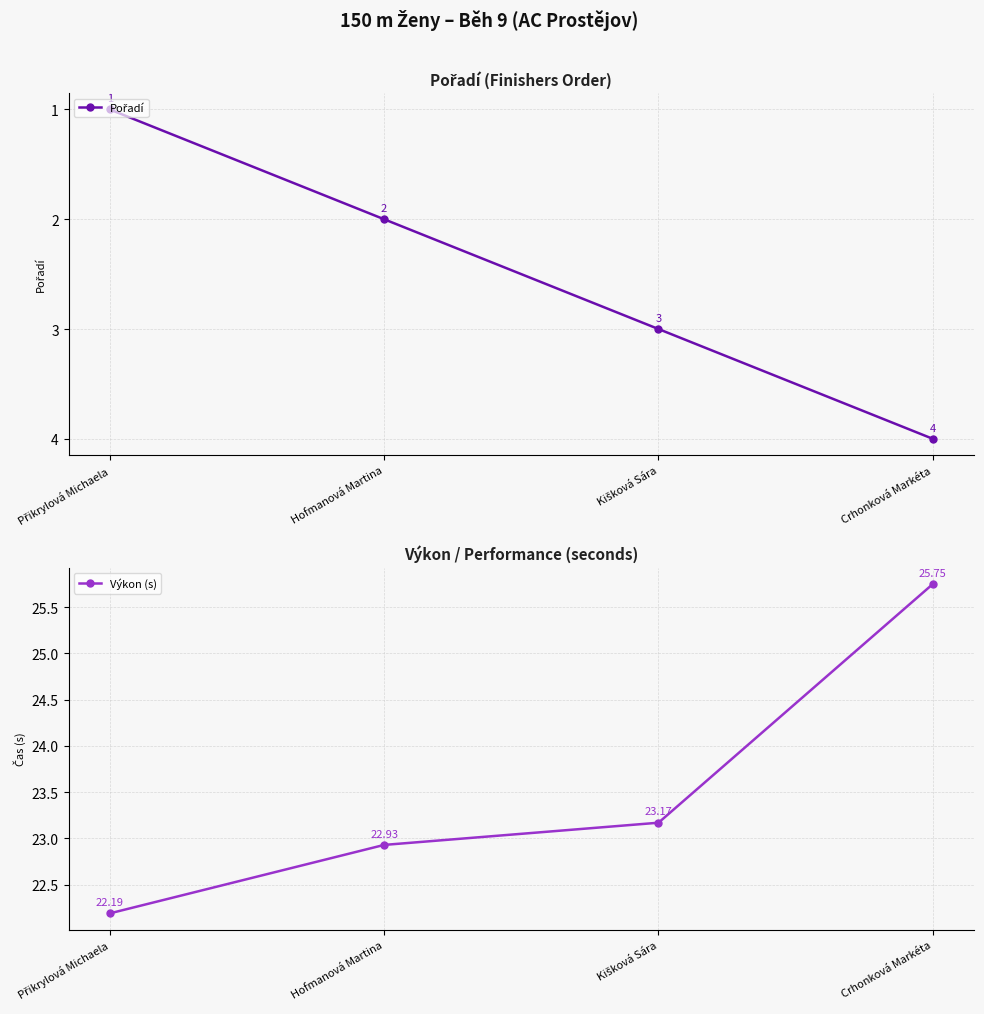

What is the total value across all series at Kišková Sára?

26.2